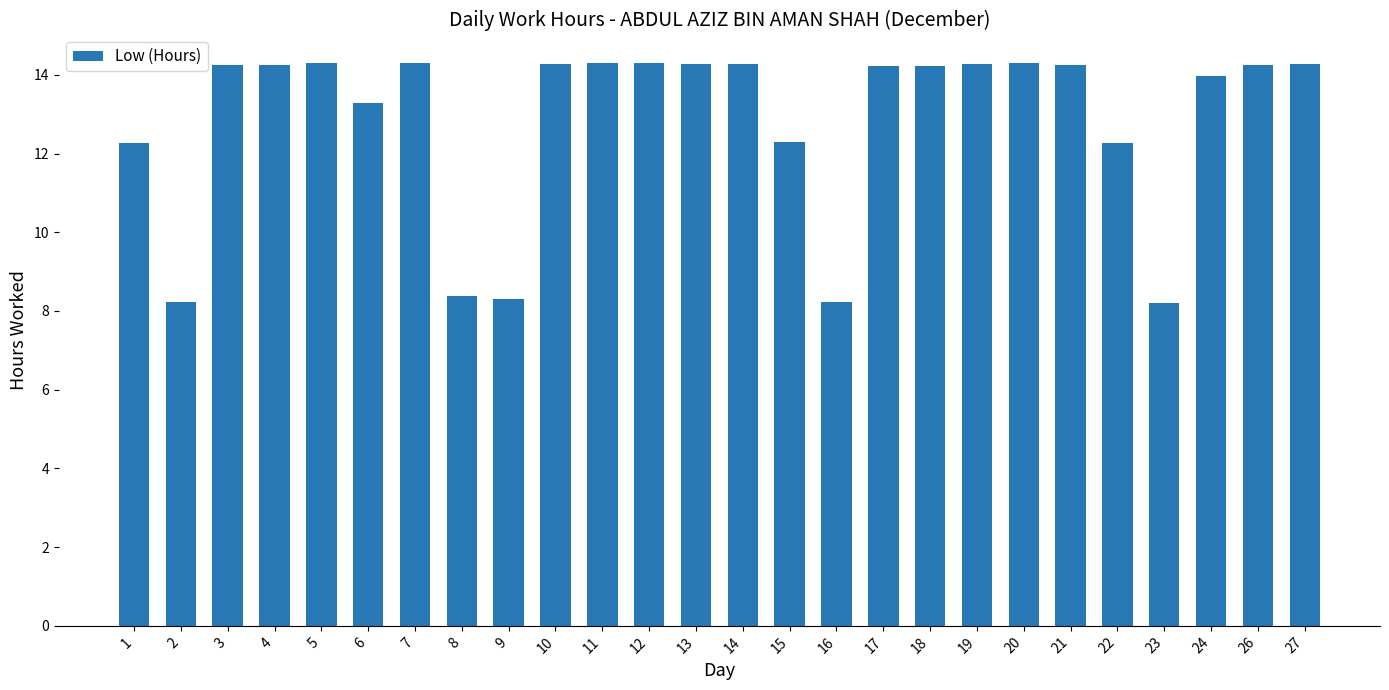

How many data points does each series have?

26